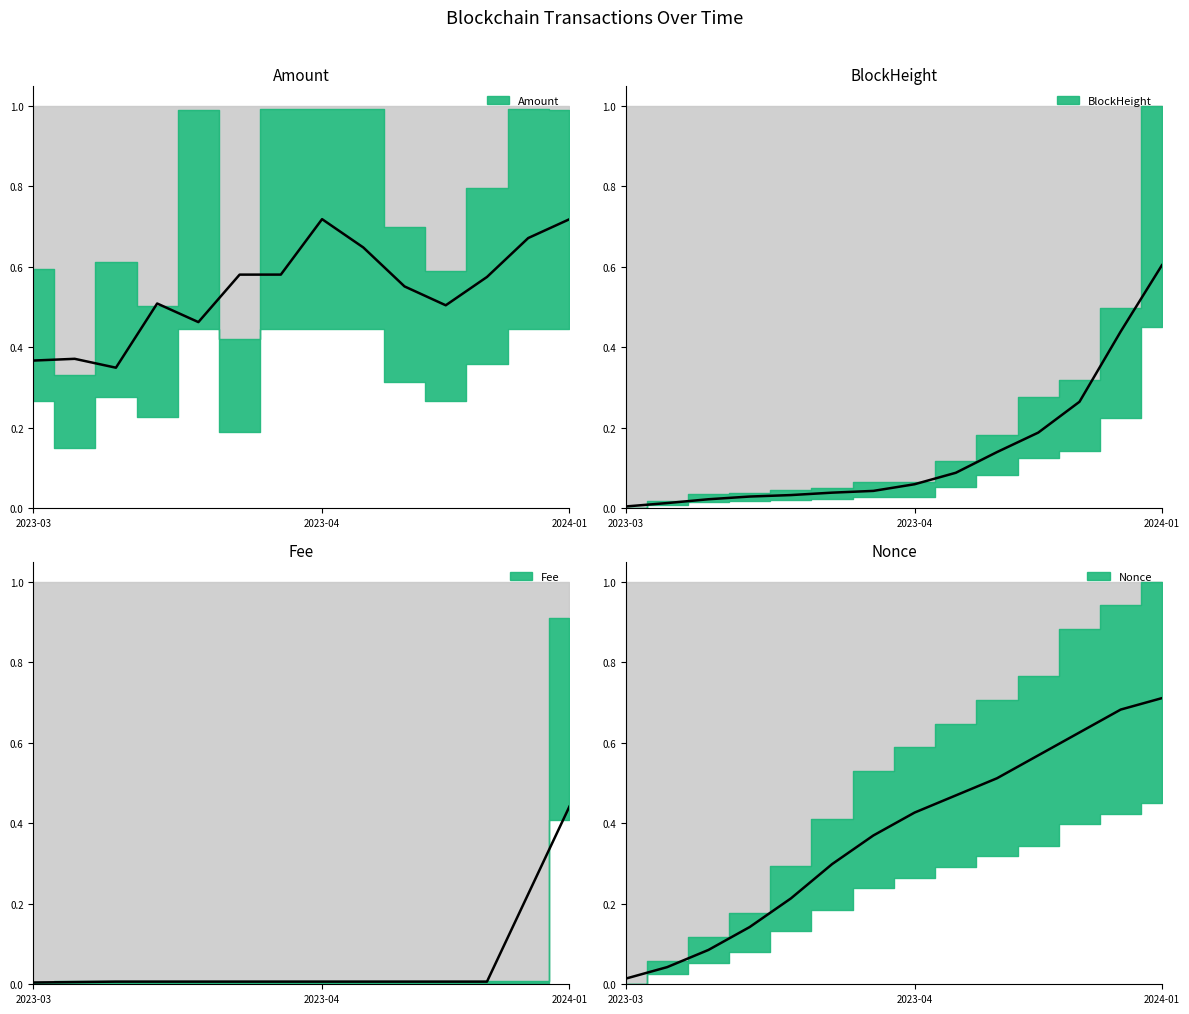

What is the average value of the Nonce_scaled series?

0.4